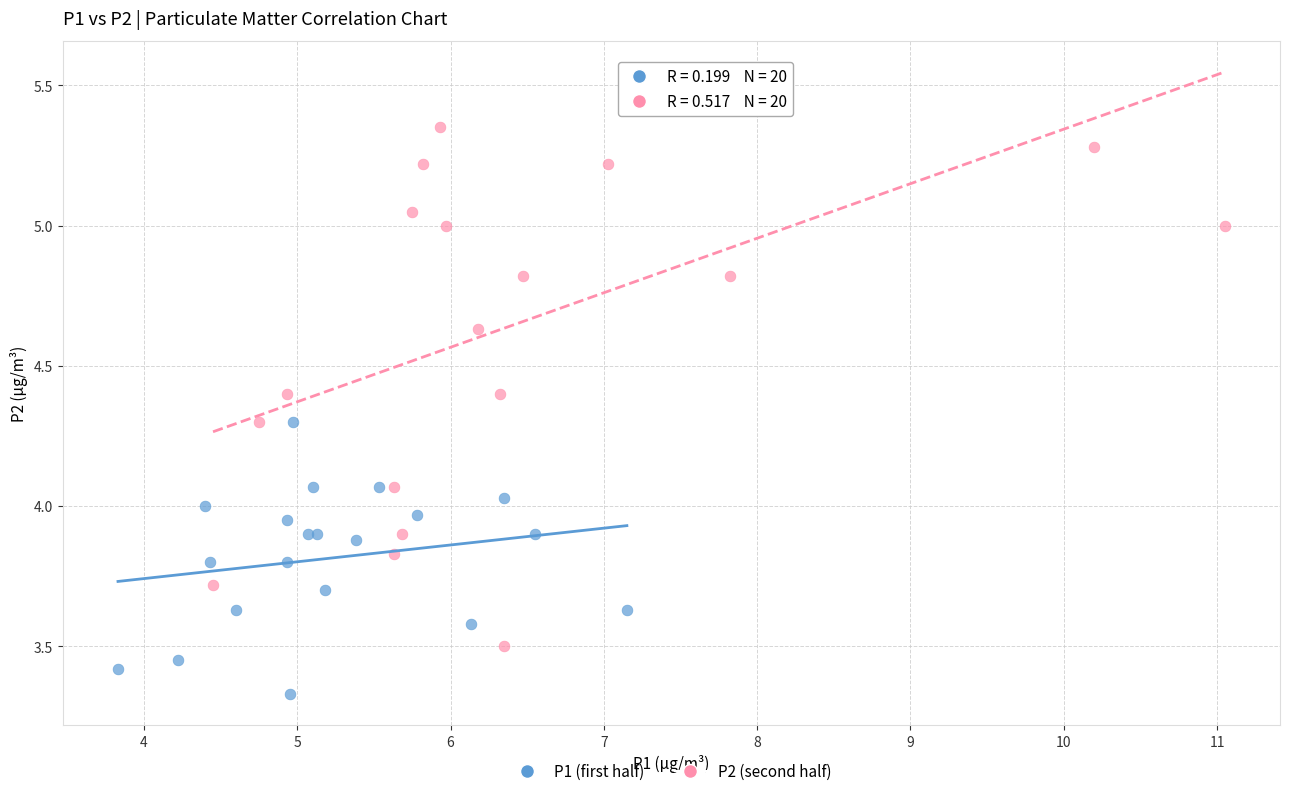

Which series reaches the minimum Y coordinate?

P1 (first half)